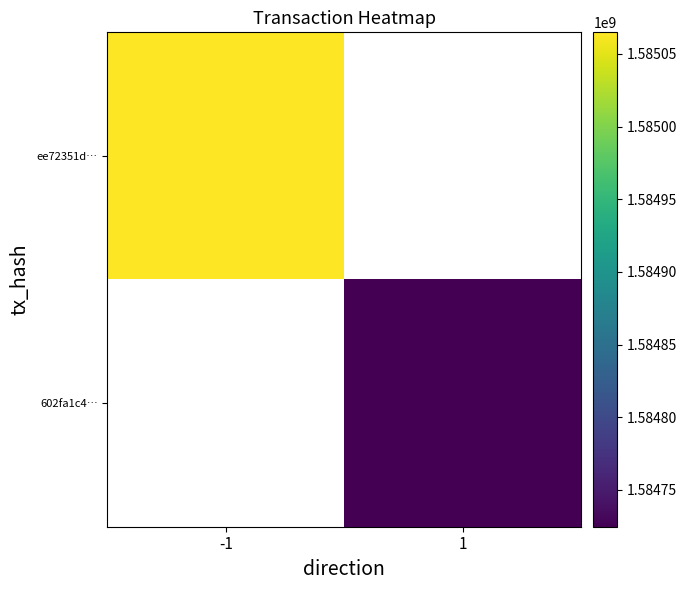

At -1, list the series in order from largest to smallest.

ee72351d…, 602fa1c4…